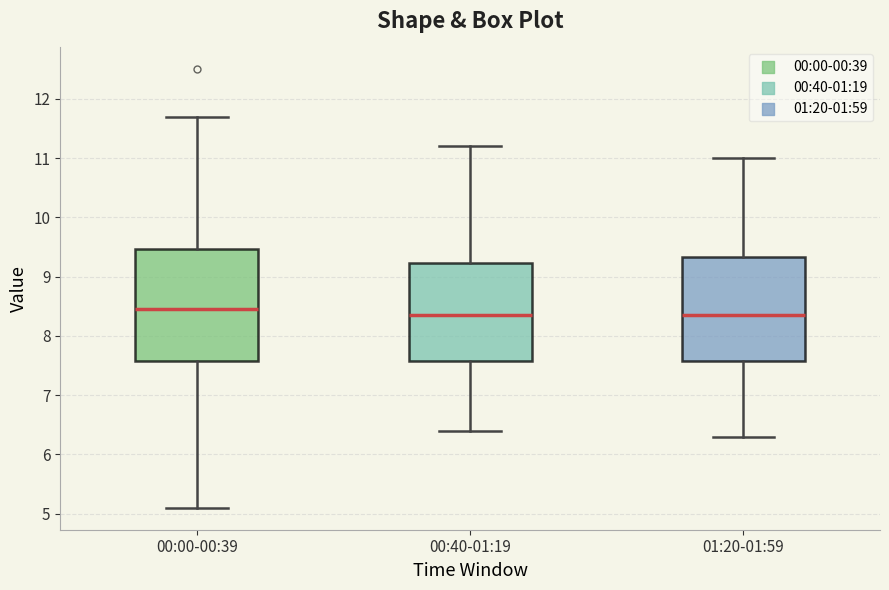

Where is the lower edge of the box for 01:20-01:59 on the y-axis? The values are not printed on the chart, so give them approximately, as read against the axis.

7.6